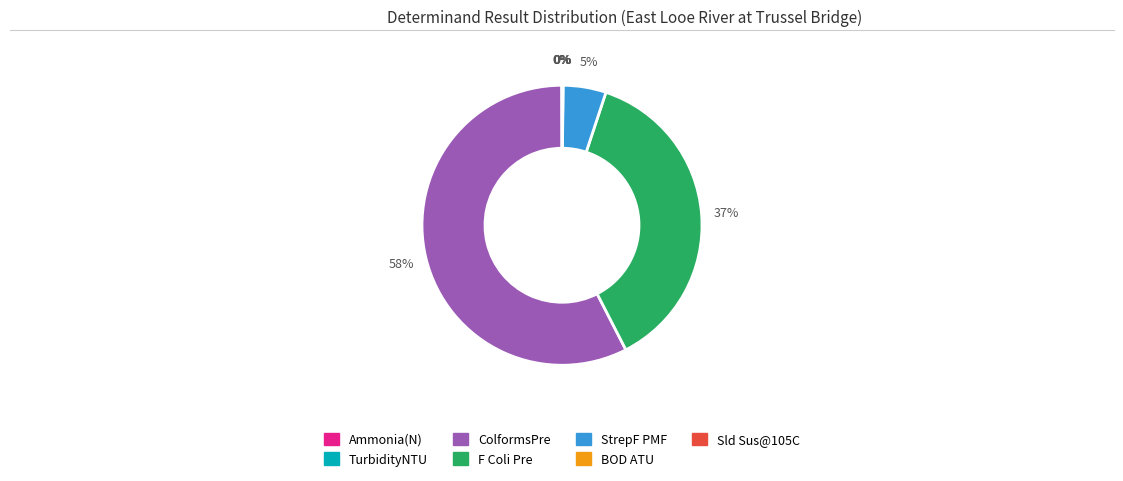

Is it true that StrepF PMF is 10% of the pie?

False